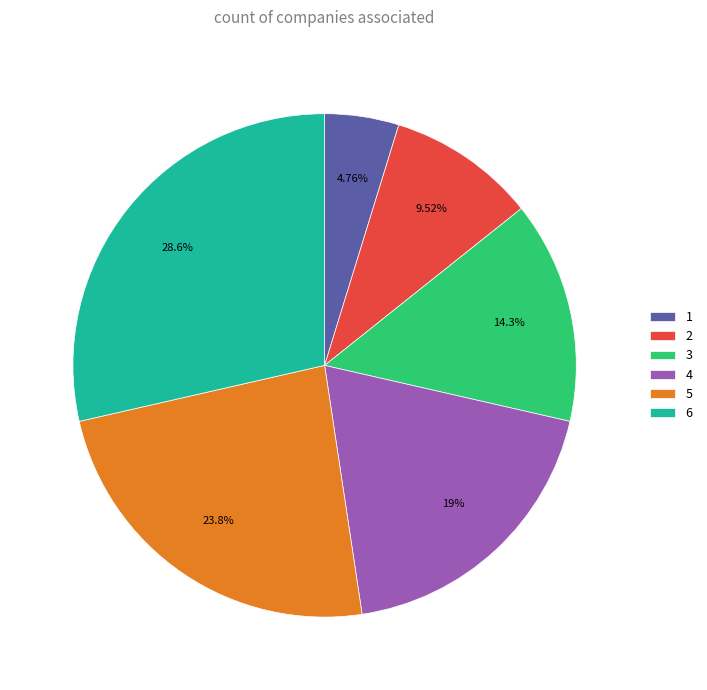

Combined, do 5 and 4 account for over 50%?

No